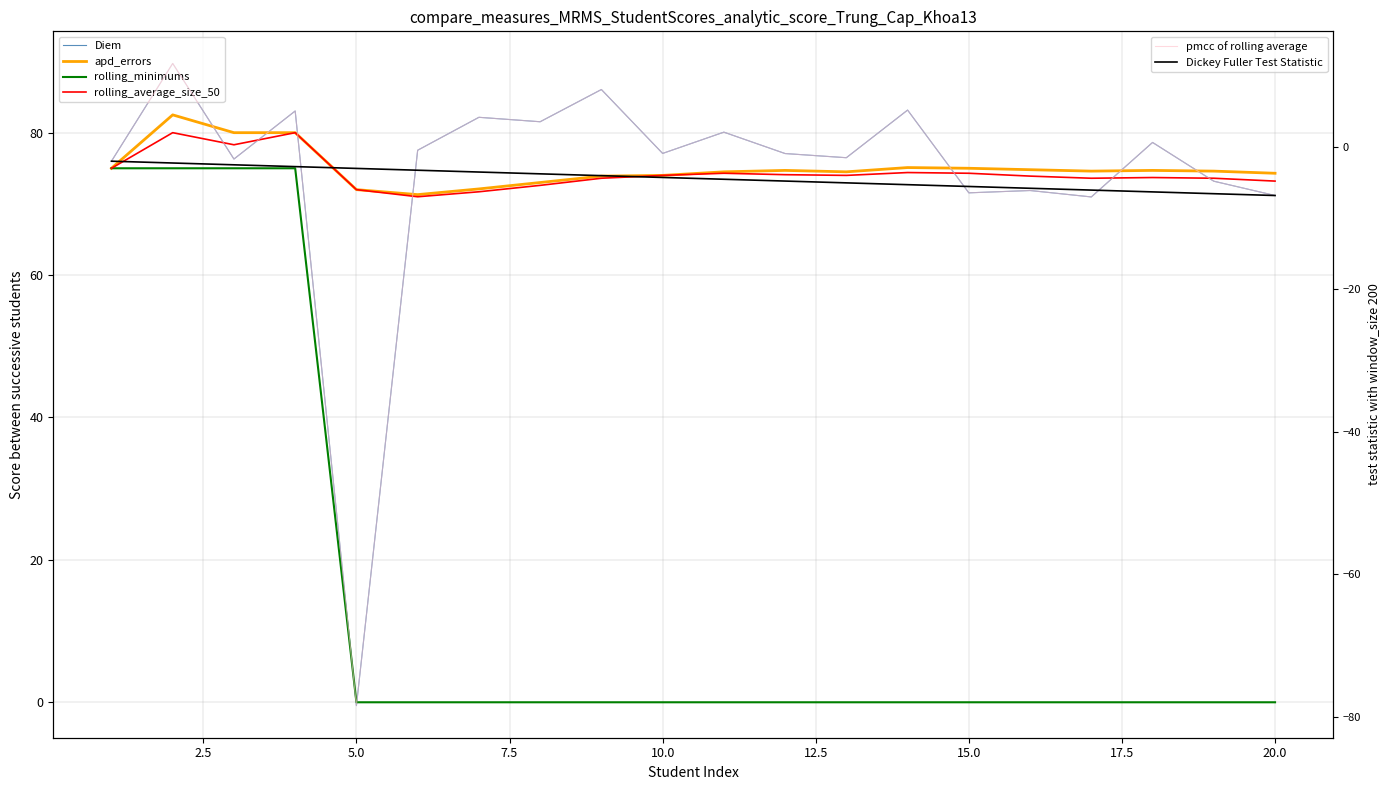

What is the difference between the highest and lowest values at 11?

80.1